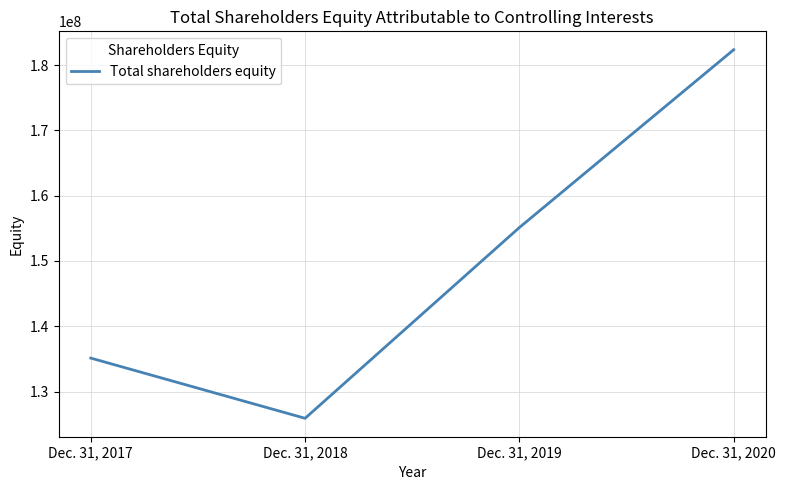

List the labels in order of value, smallest first.

Dec. 31, 2018, Dec. 31, 2017, Dec. 31, 2019, Dec. 31, 2020